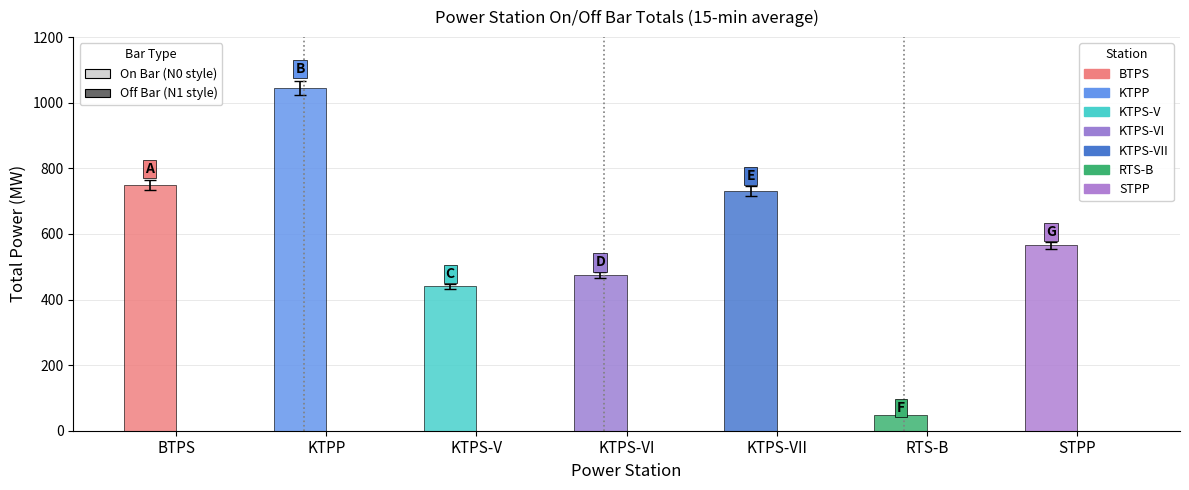

How many bars are there in each group?

2